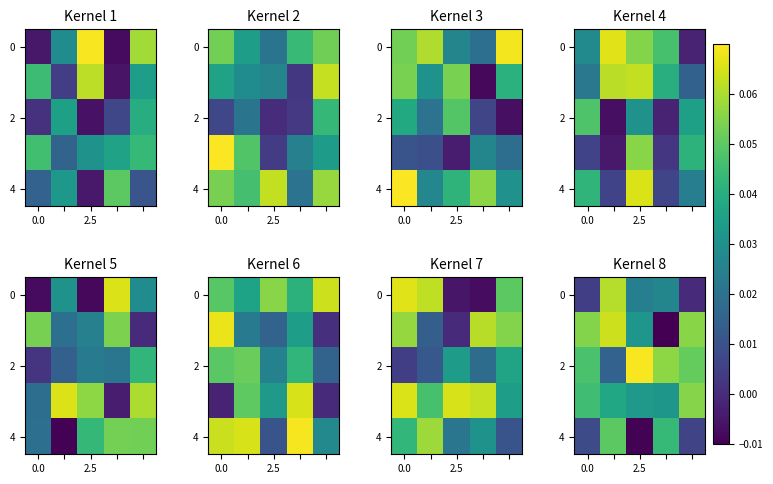

What is the greatest value displayed?

0.1